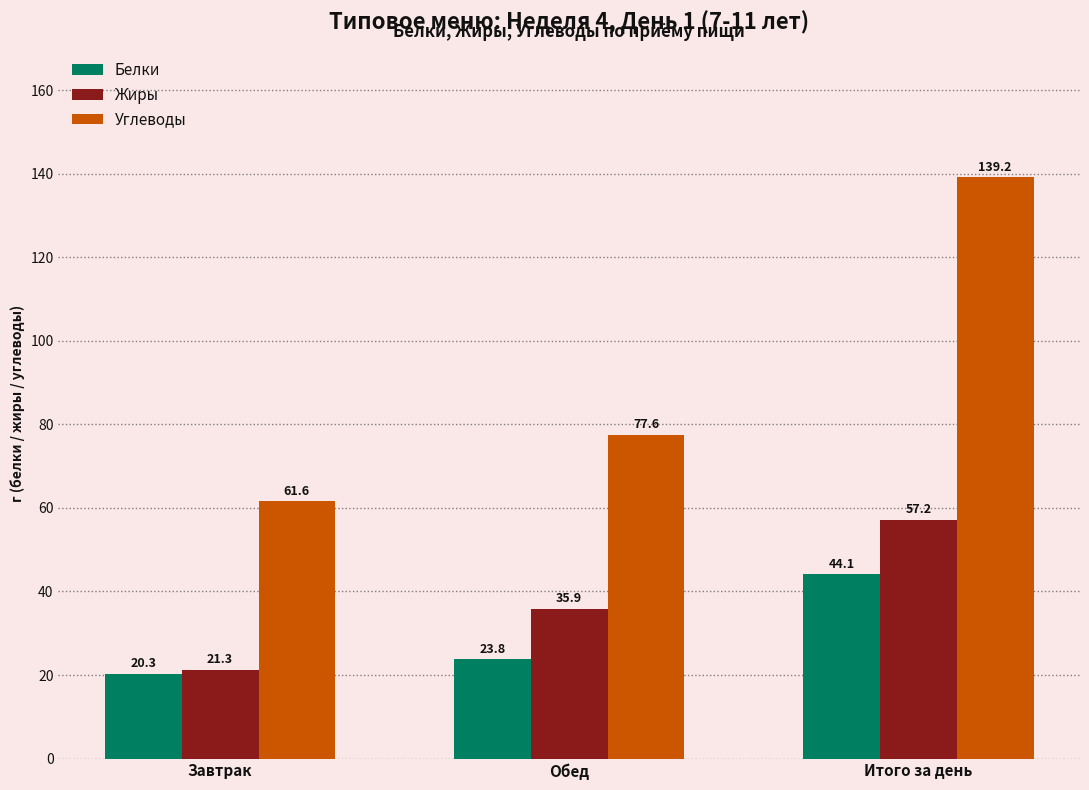

The value of Белки at Обед is 23.8. True or false?

True